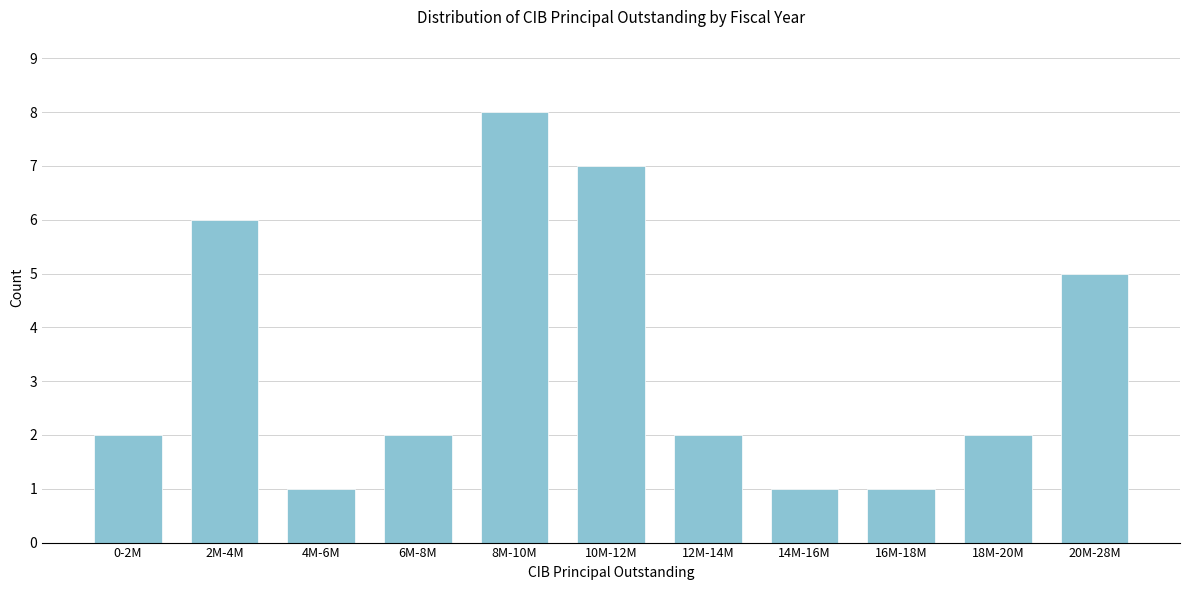

Reading left to right, list all the values displayed in this chart.

2	6	1	2	8	7	2	1	1	2	5